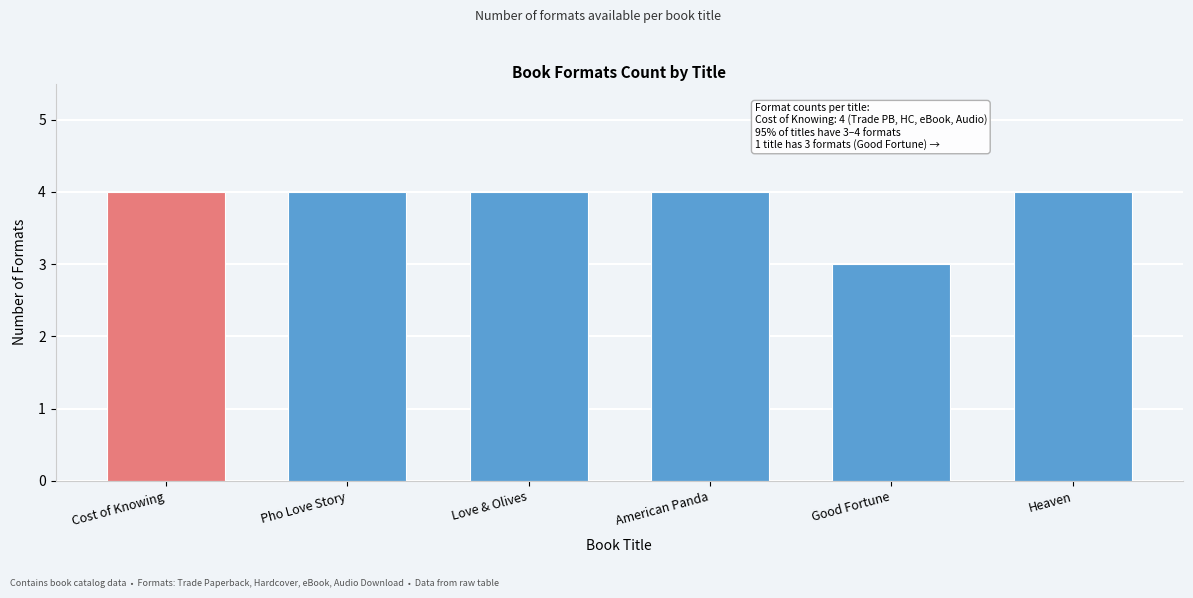

Reading left to right, what are all the values shown in this chart?

4	4	4	4	3	4